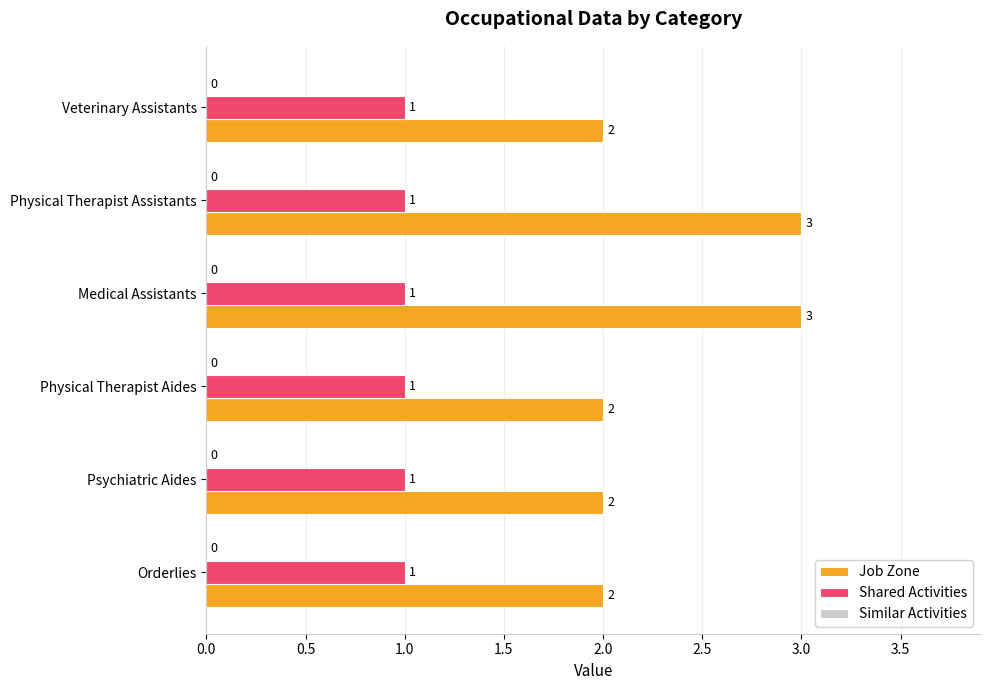

What is the total value across all series at Medical Assistants?

4